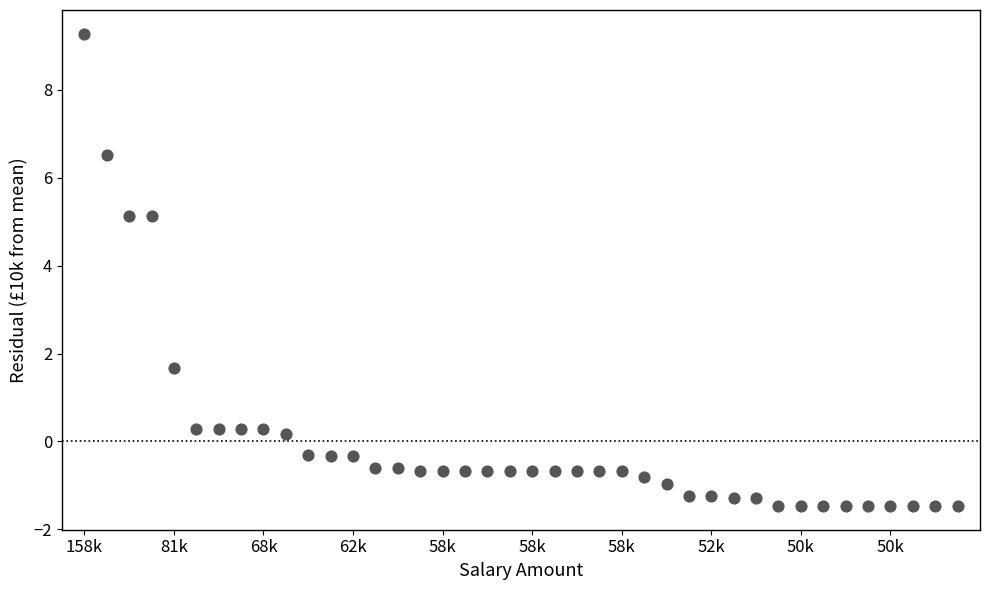

What Y value in the scatter plot is closest to 3?

1.7